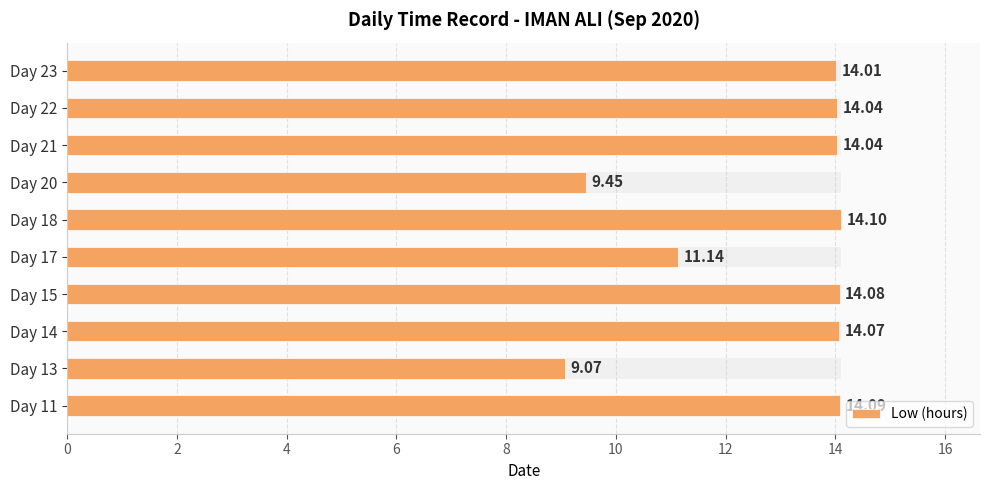

How many distinct data groups are displayed?

1